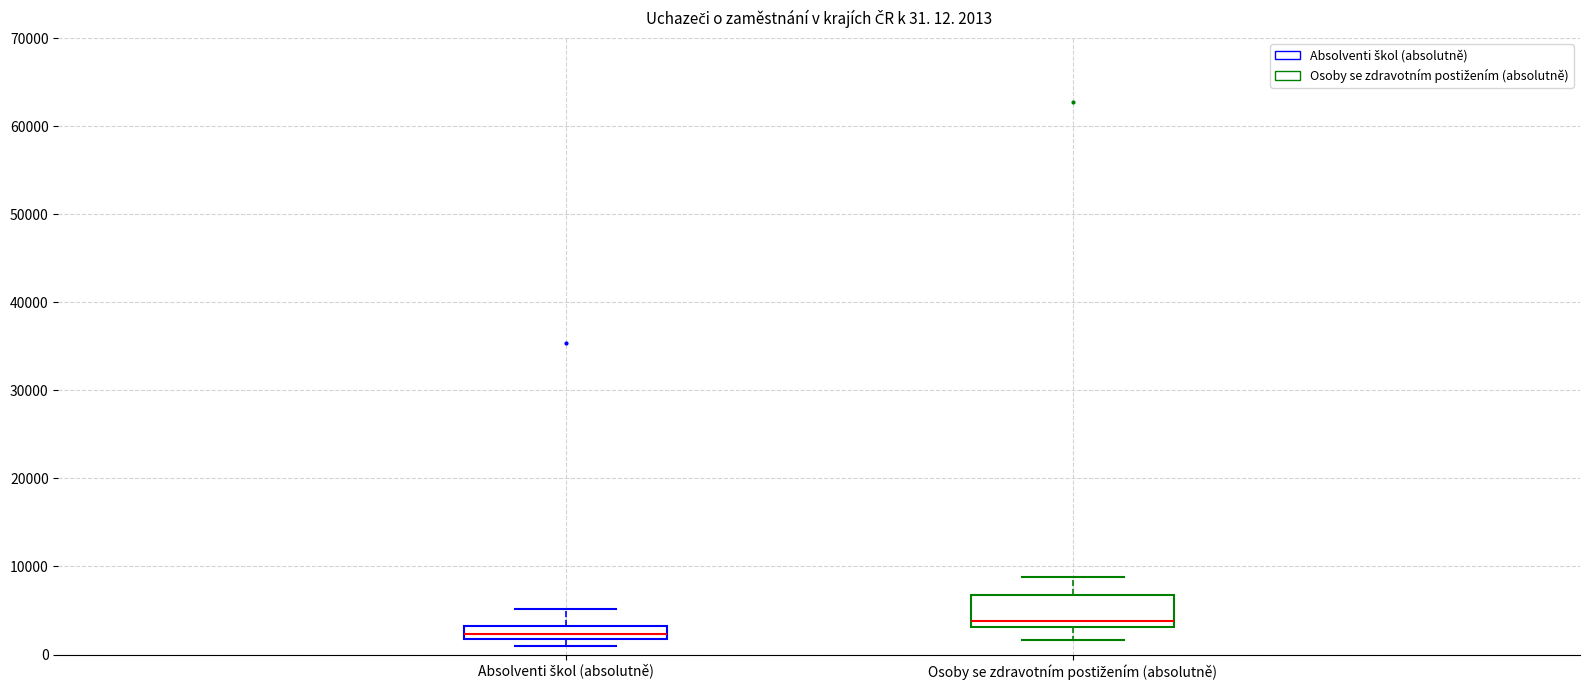

Which box's median line is the highest?

Osoby se zdravotním postižením (absolutně)